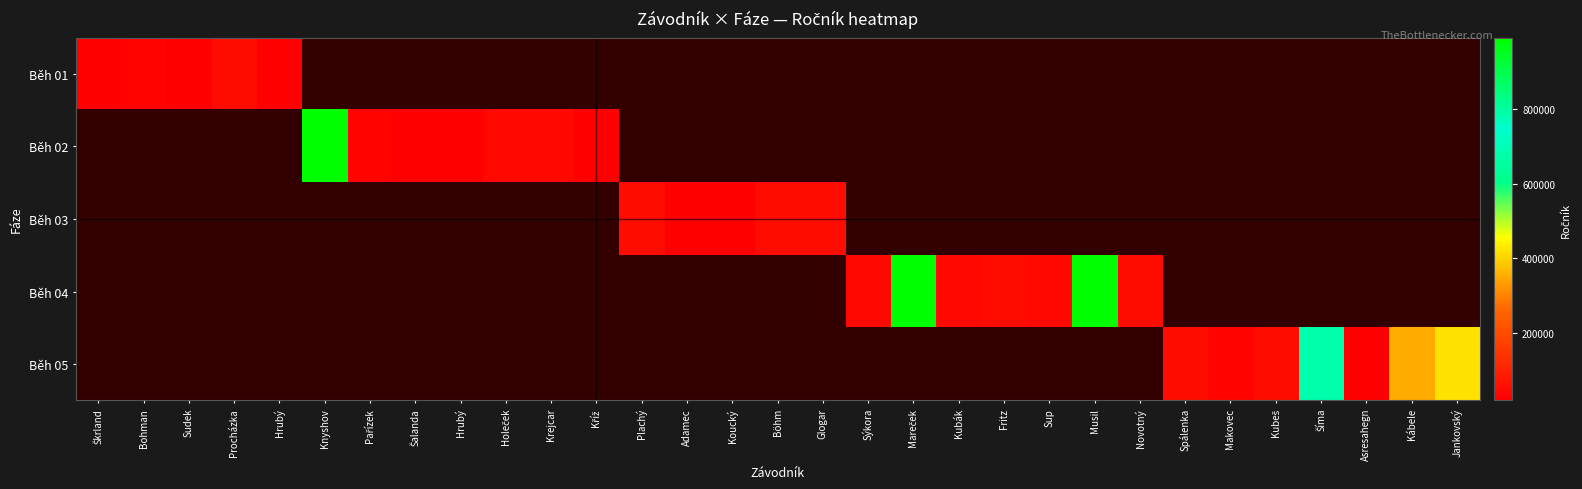

What is the highest value of the Běh 01 series?

51207.0